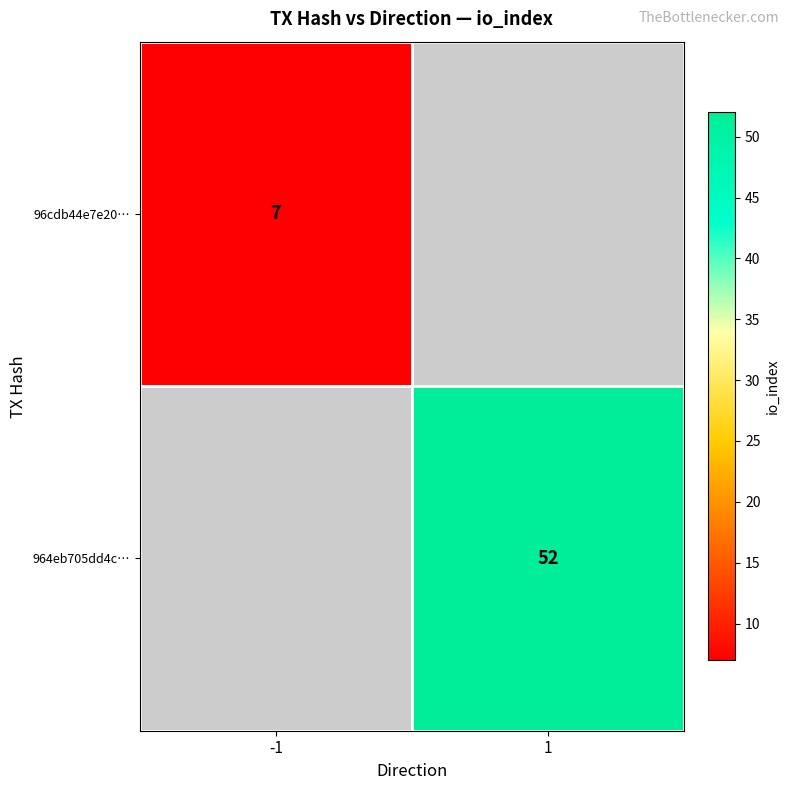

The 964eb705dd4c… series shows 82 at 1. True or false?

False